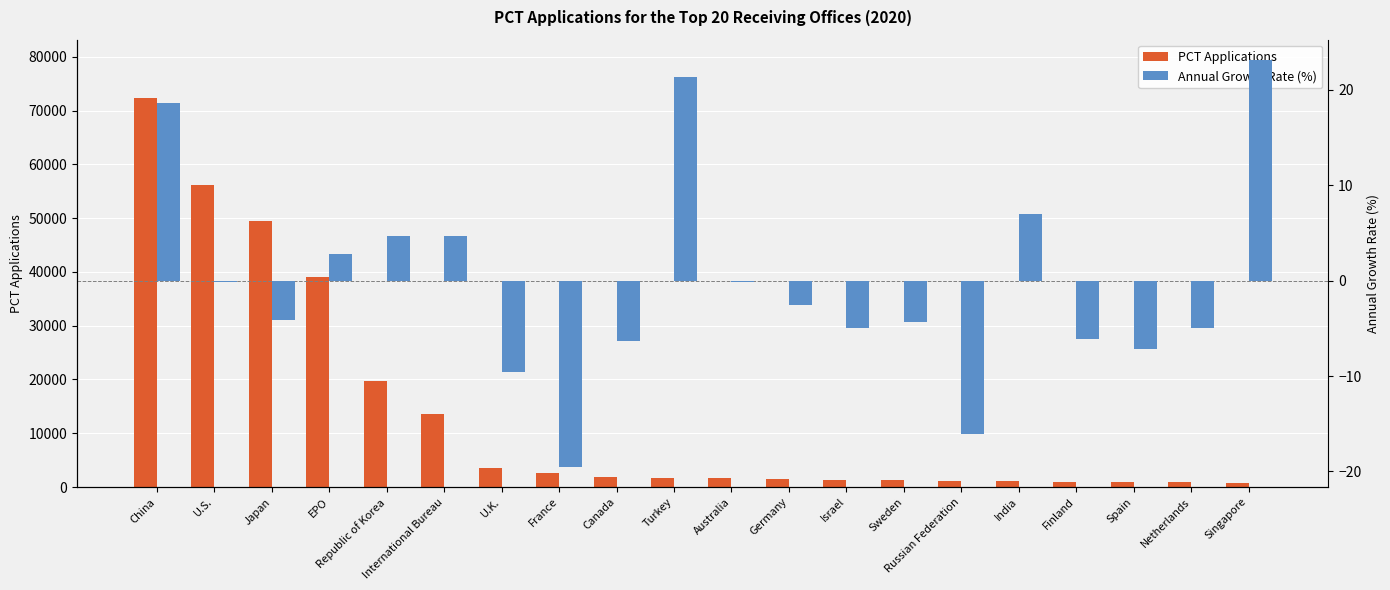

List the series in order of their overall mean, highest first.

PCT Applications, Annual Growth Rate (%)